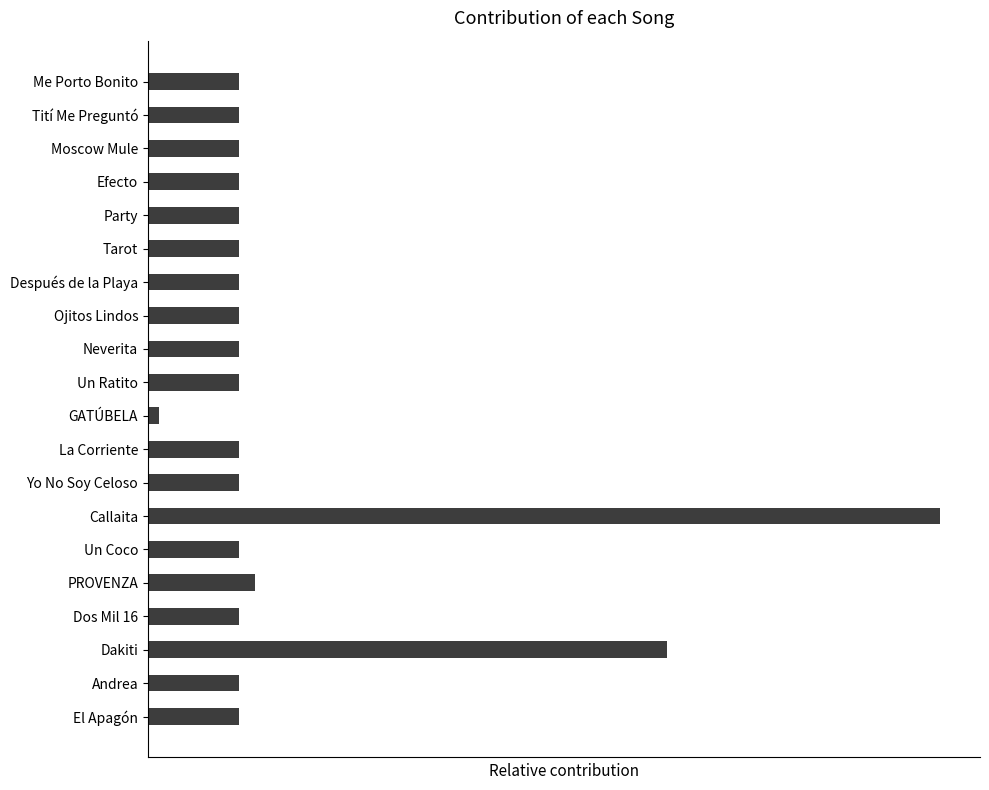

Does the chart contain any negative values?

No